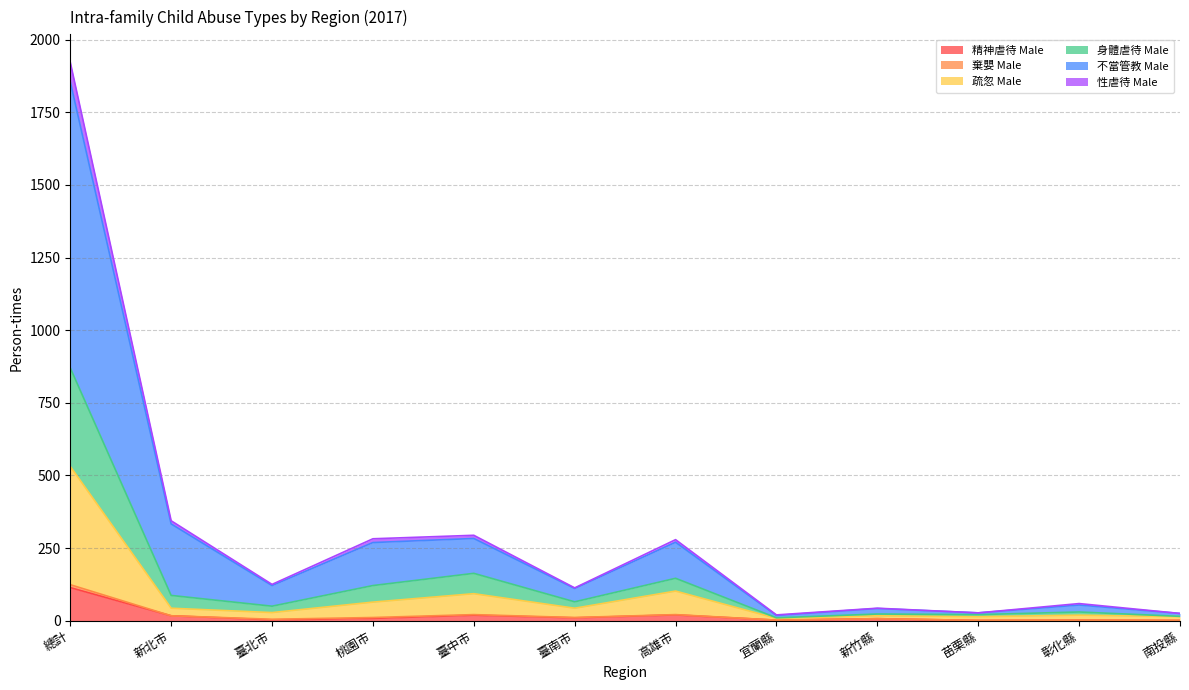

At which category is the sum across all series the highest?

總計